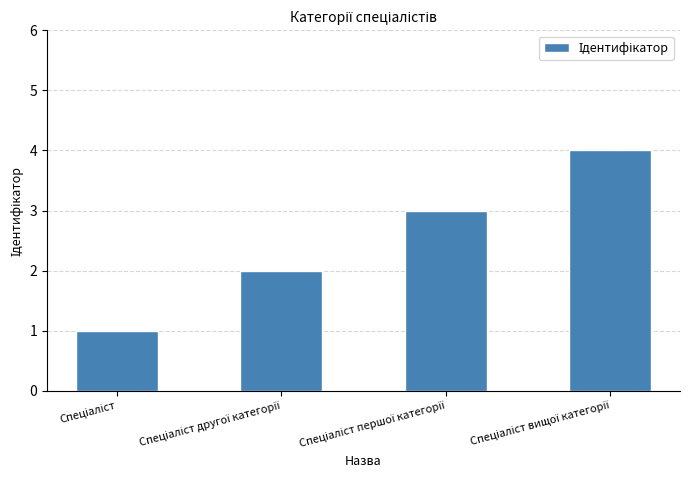

What is the difference between the maximum and minimum values?

3